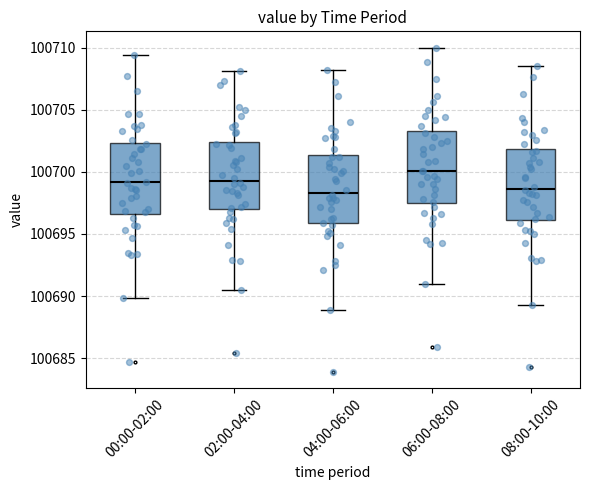

Which box's median line is the highest?

06:00-08:00